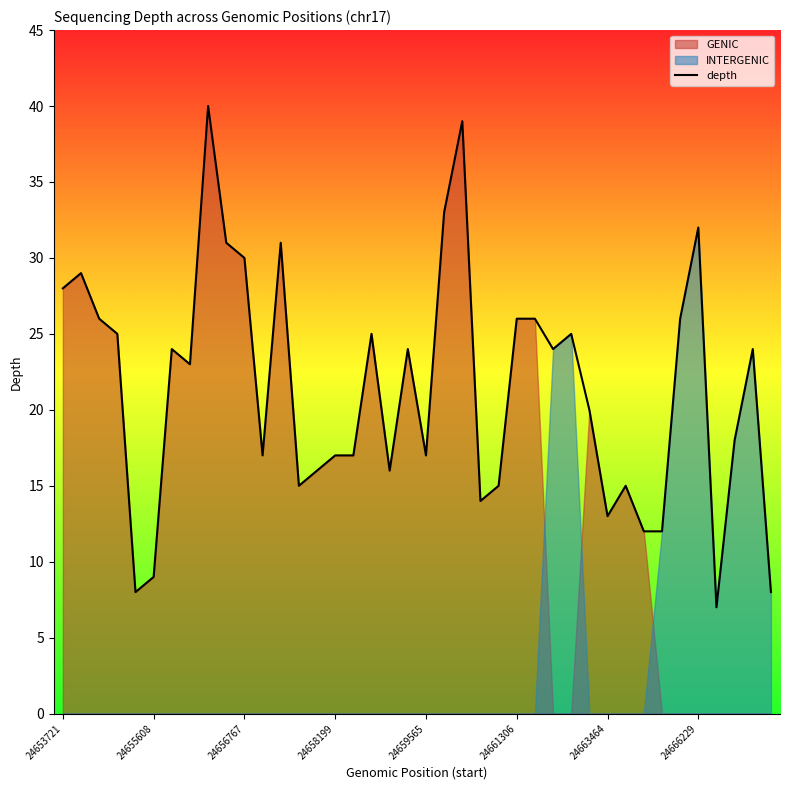

How many values are below 24?

20